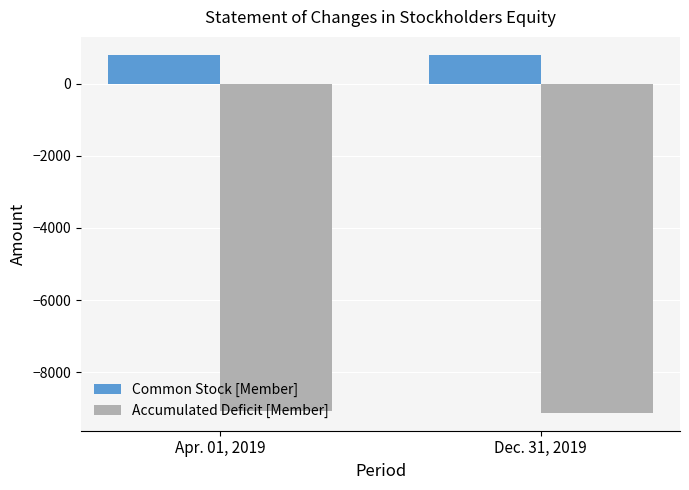

What is the label of the 2nd bar from the right?

Apr. 01, 2019